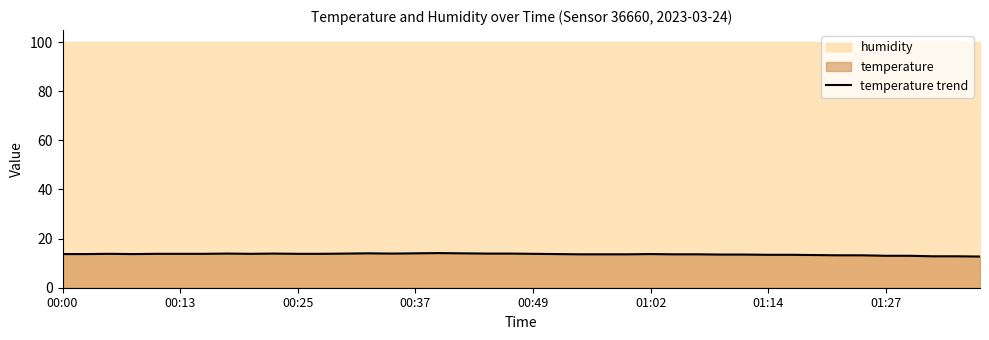

How many values exceed 13?

35